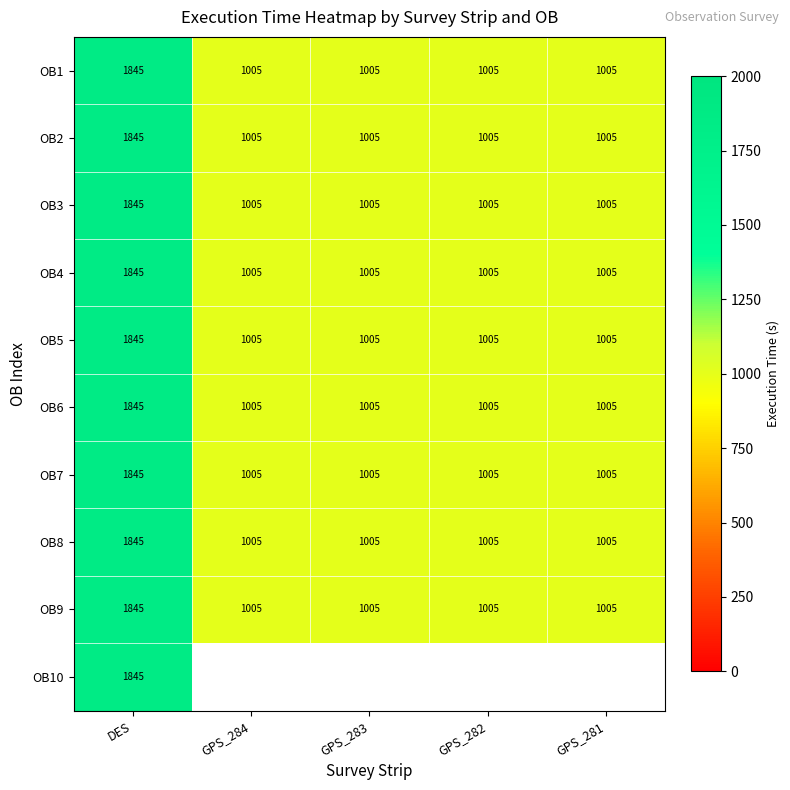

At which category is the sum across all series the highest?

DES